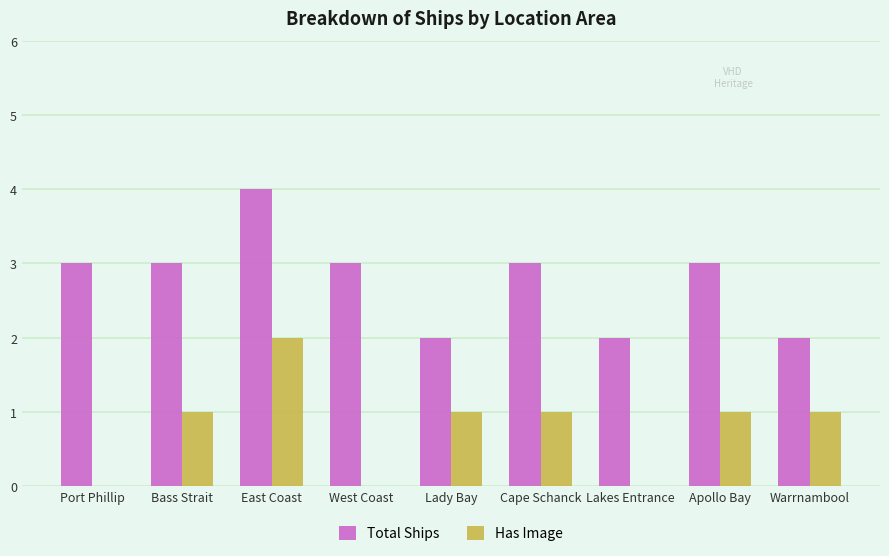

Count the number of data series in this chart.

2